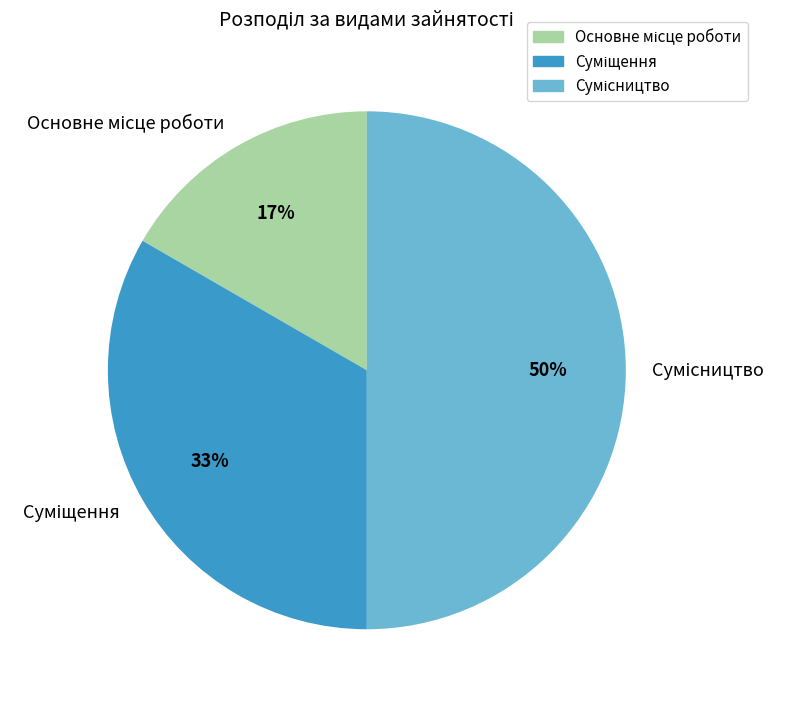

To the nearest percent, what is the average slice percentage?

33%